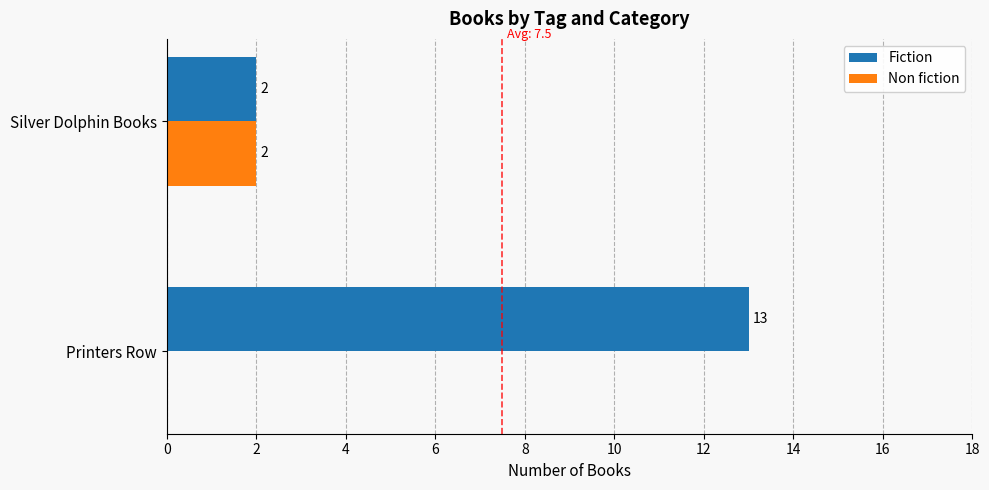

Is the value of Non fiction at Printers Row greater than the value of Fiction at Printers Row?

No